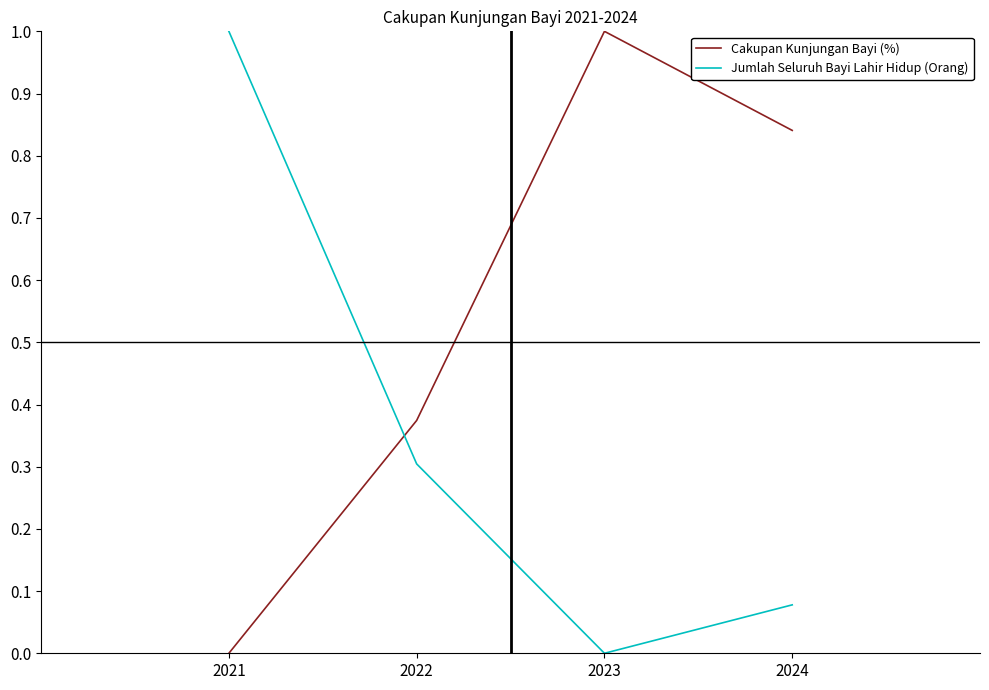

True or false: Cakupan Kunjungan Bayi (%) and Jumlah Seluruh Bayi Lahir Hidup (Orang) cross at least once.

True